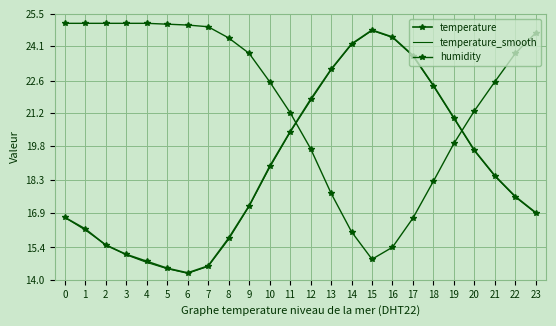

What is the difference between the temperature values at 20 and 7?

5.0